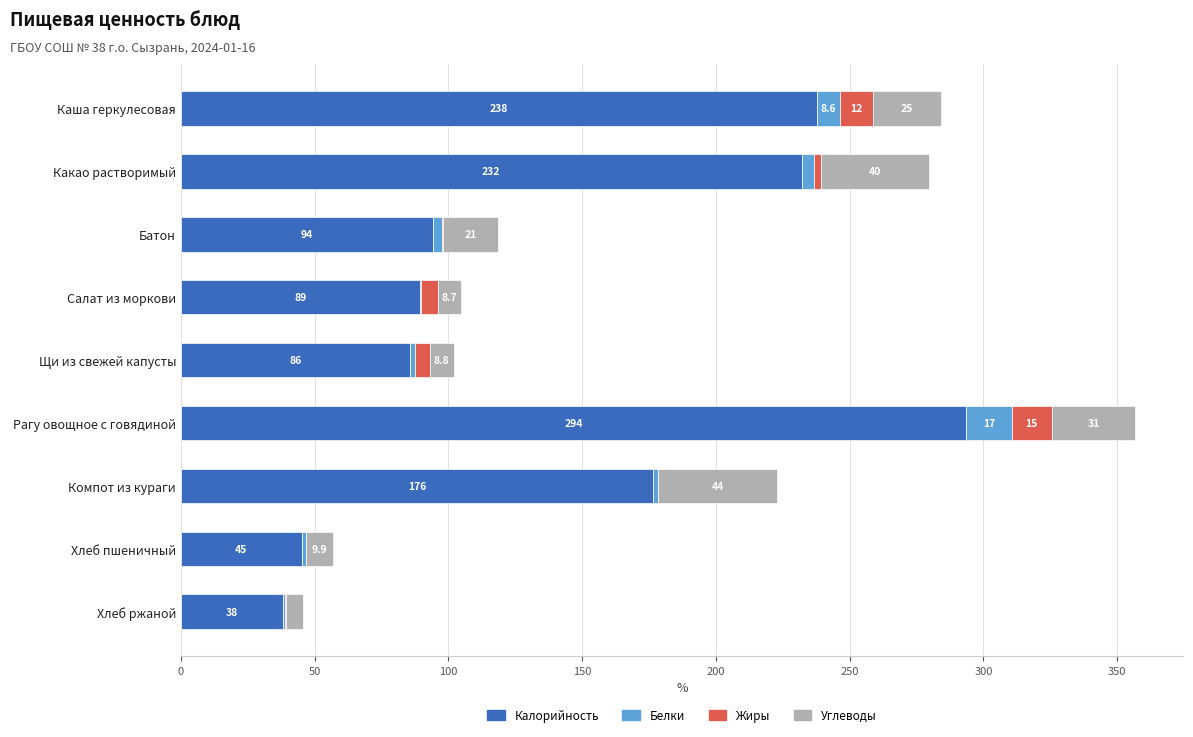

At which category is the sum across all series the highest?

Рагу овощное с говядиной